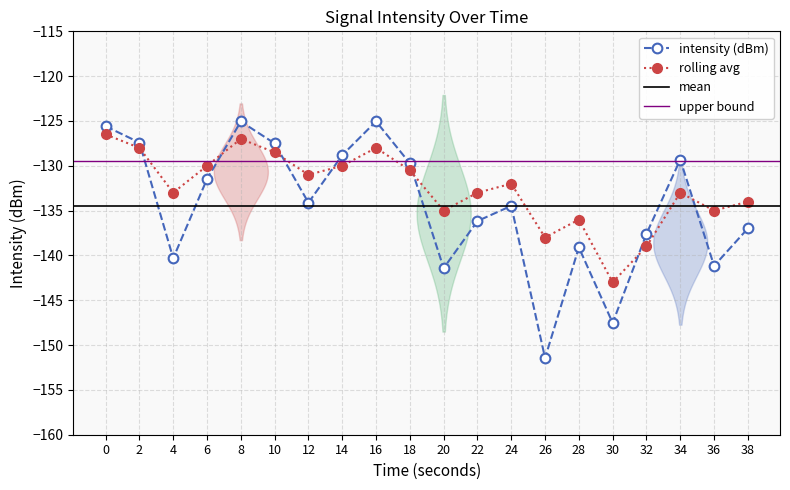

Where do rolling_avg and intensity(dBm) first cross each other?

2 and 4